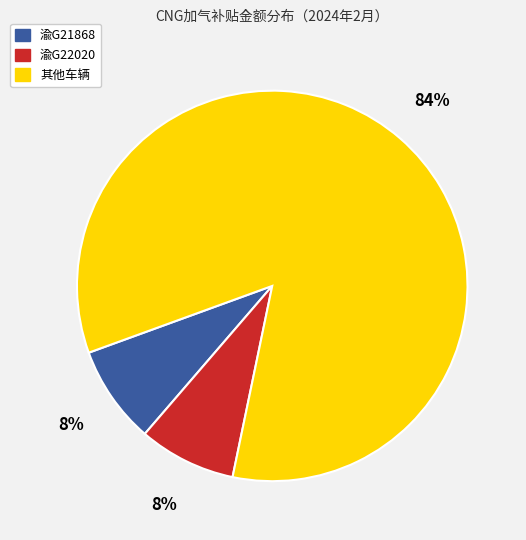

To the nearest percent, what is the average slice percentage?

33%